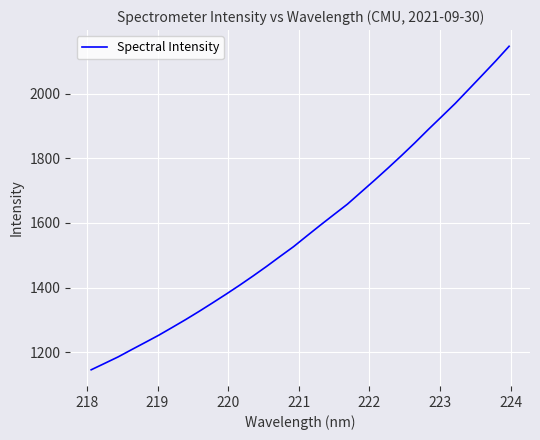

What is the maximum value shown in the chart?

2146.0